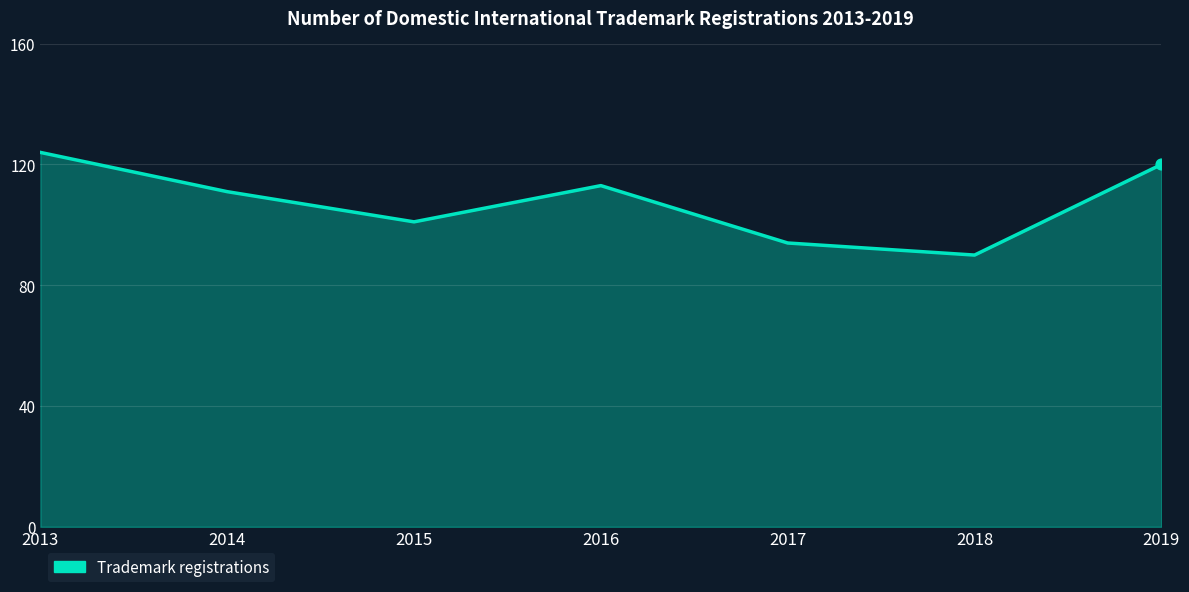

Between 2014 and 2016, which is larger?

2016